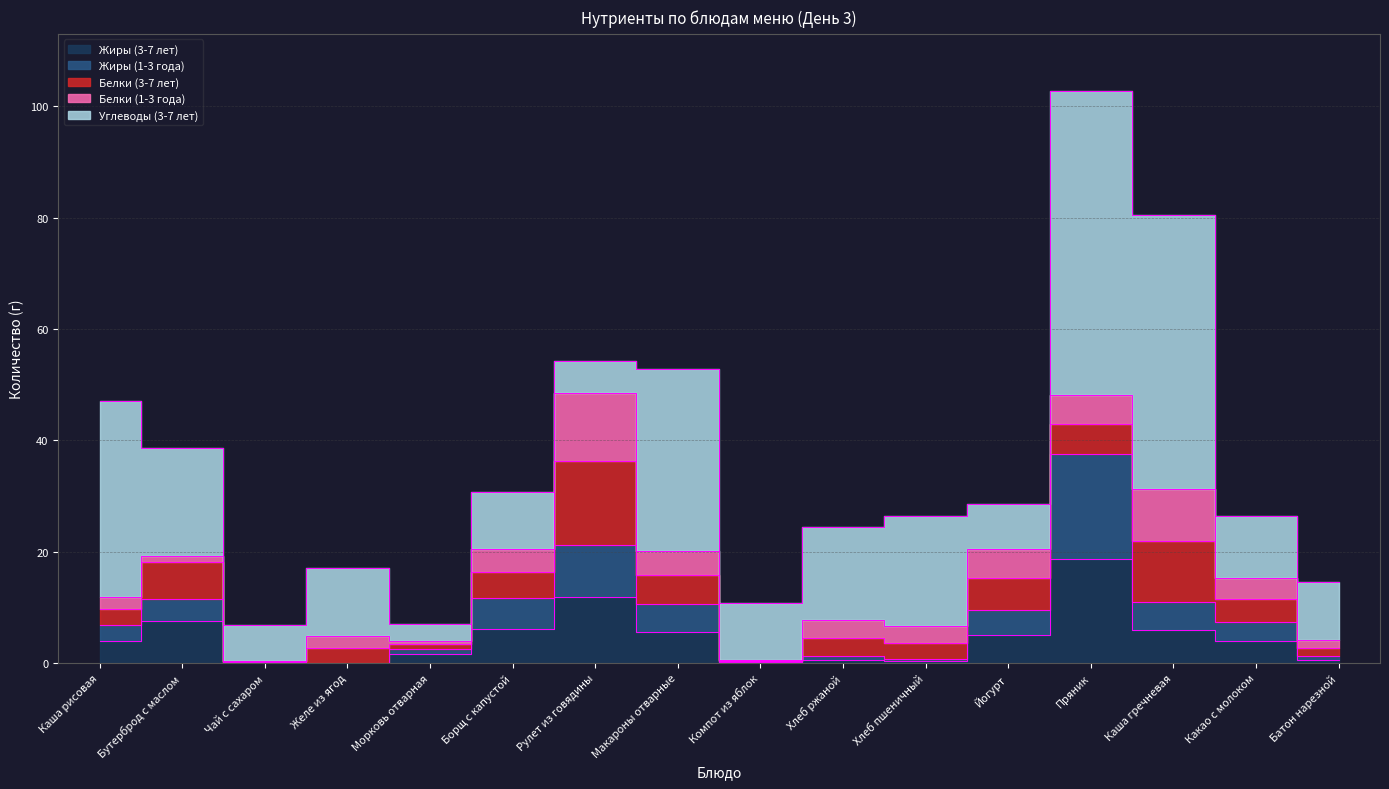

At which category does Белки (1-3 года) reach its first local peak?

Желе из ягод